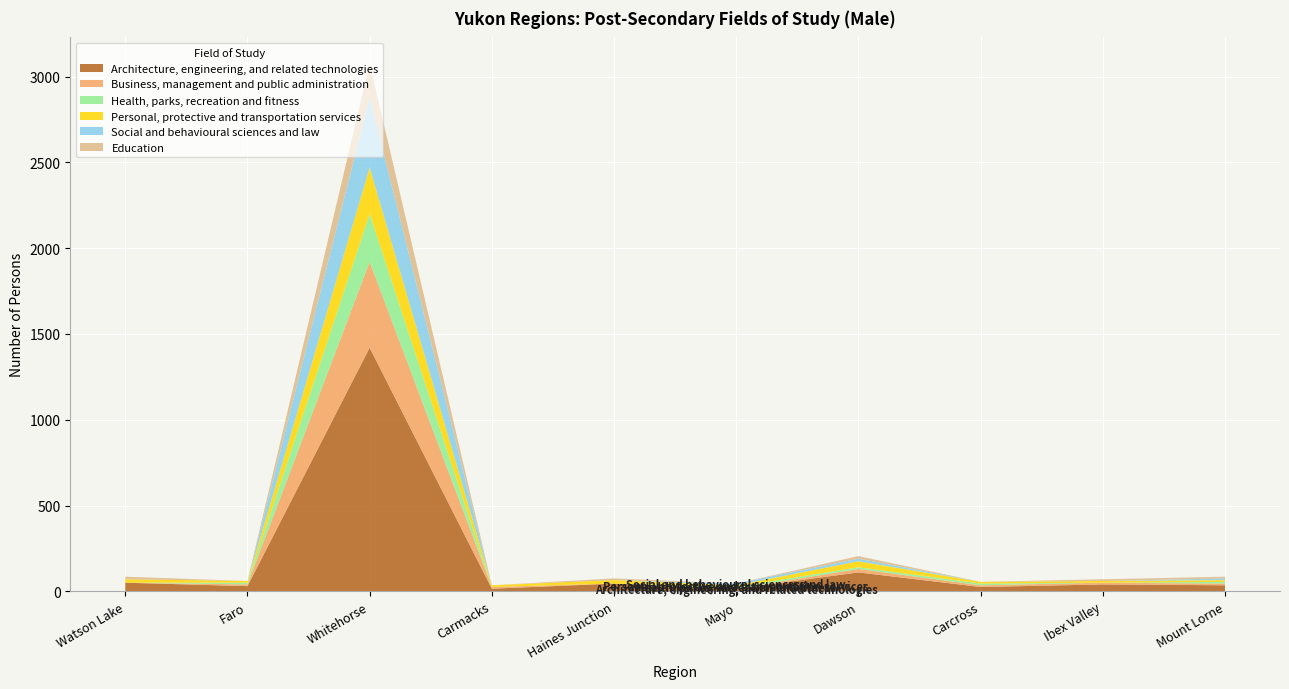

Reading left to right, transcribe all the data shown in this chart.

Architecture, engineering, and related technologies: Watson Lake=50	Faro=30	Whitehorse=1420	Carmacks=15	Haines Junction=45	Mayo=15	Dawson=110	Carcross=25	Ibex Valley=40	Mount Lorne=35
Business, management and public administration: Watson Lake=0	Faro=10	Whitehorse=500	Carmacks=10	Haines Junction=0	Mayo=0	Dawson=20	Carcross=10	Ibex Valley=10	Mount Lorne=10
Health, parks, recreation and fitness: Watson Lake=0	Faro=10	Whitehorse=280	Carmacks=0	Haines Junction=0	Mayo=10	Dawson=10	Carcross=10	Ibex Valley=0	Mount Lorne=10
Personal, protective and transportation services: Watson Lake=20	Faro=10	Whitehorse=270	Carmacks=10	Haines Junction=20	Mayo=10	Dawson=35	Carcross=10	Ibex Valley=10	Mount Lorne=10
Social and behavioural sciences and law: Watson Lake=0	Faro=0	Whitehorse=410	Carmacks=0	Haines Junction=0	Mayo=10	Dawson=15	Carcross=0	Ibex Valley=0	Mount Lorne=10
Education: Watson Lake=15	Faro=0	Whitehorse=195	Carmacks=0	Haines Junction=10	Mayo=0	Dawson=15	Carcross=0	Ibex Valley=10	Mount Lorne=10